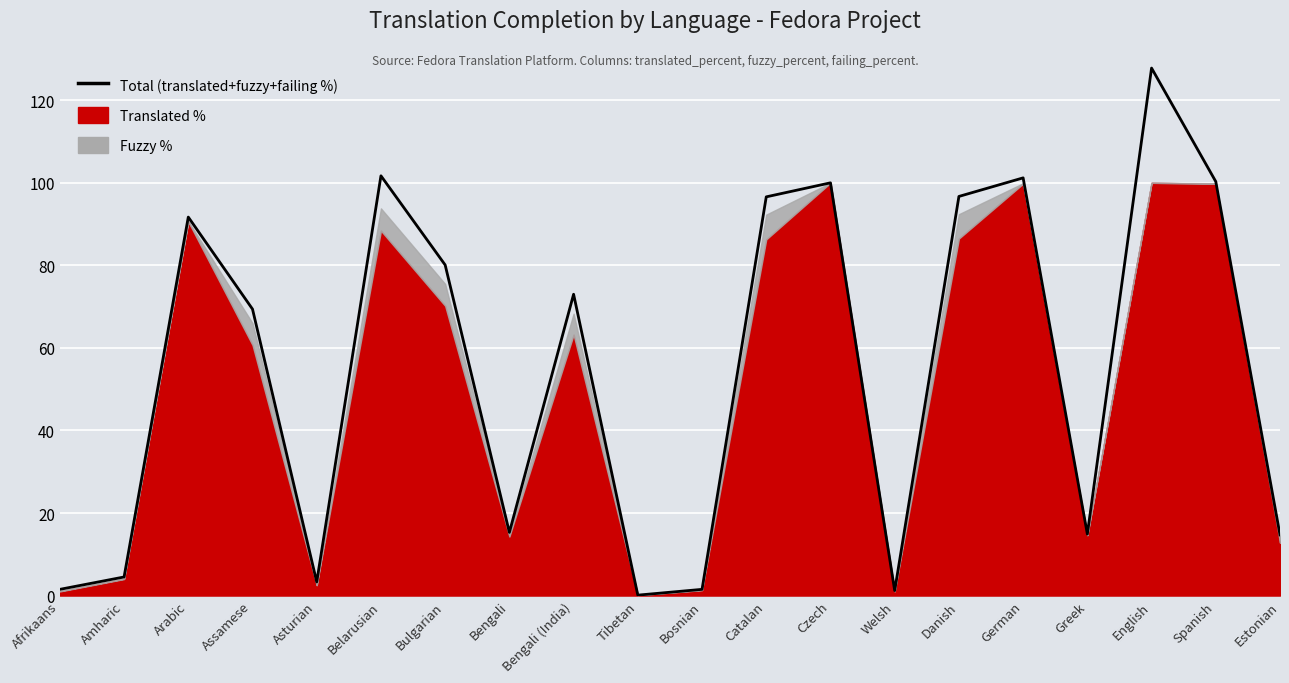

What is the sum of all values?

1095.5